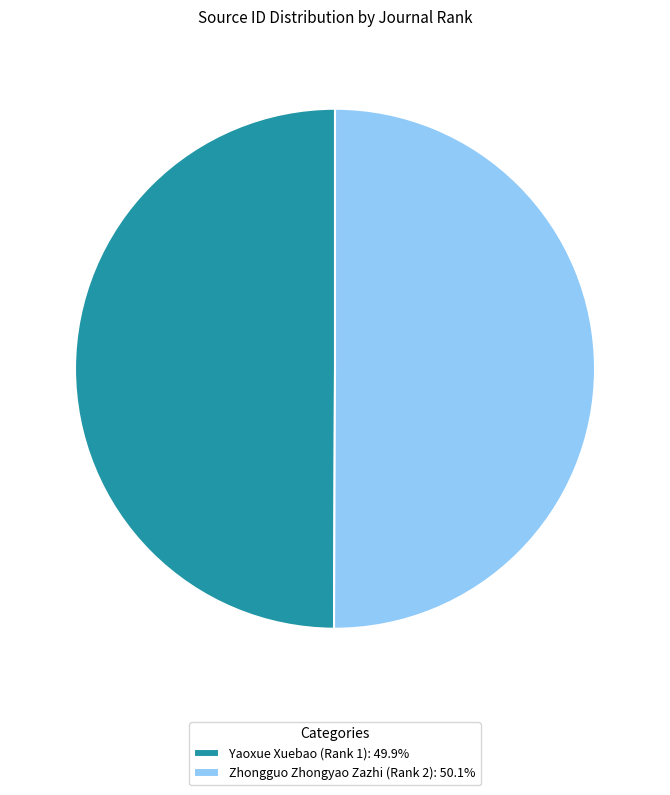

Is it true that Yaoxue Xuebao (Rank 1) is 50% of the pie?

True